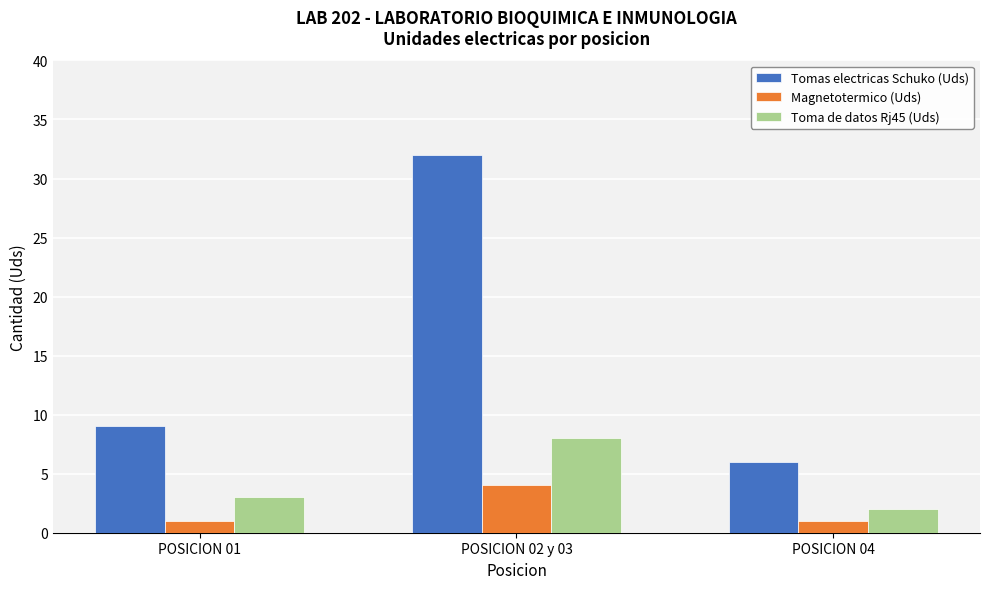

What is the average value of the Magnetotermico (Uds) series?

2